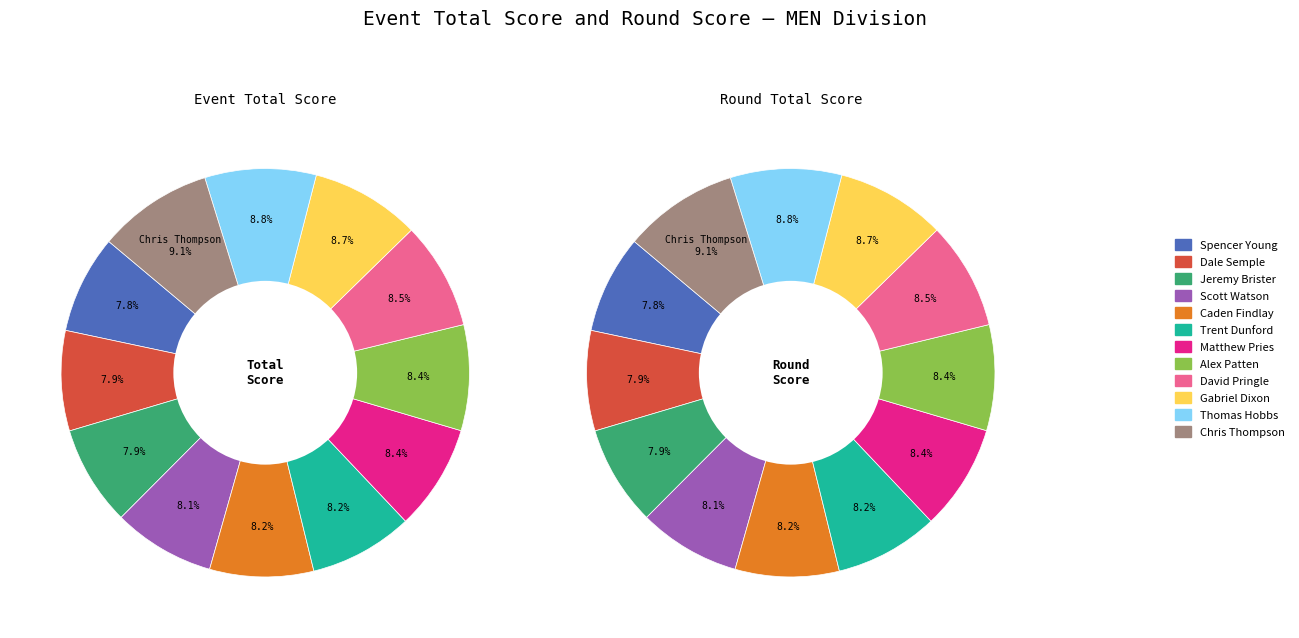

Does 5 account for over 50% of the chart?

No